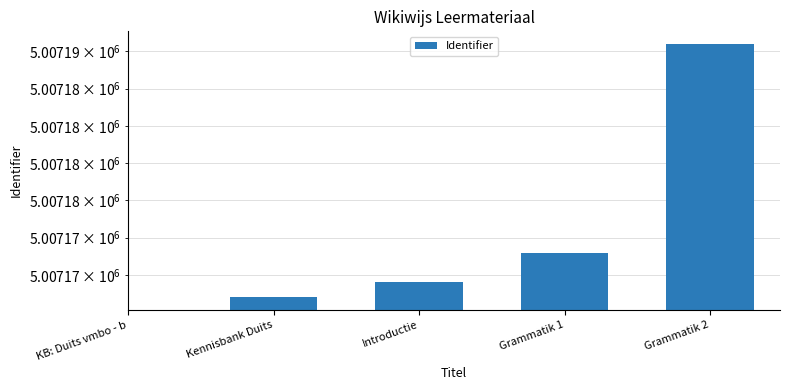

Does the chart contain any negative values?

No